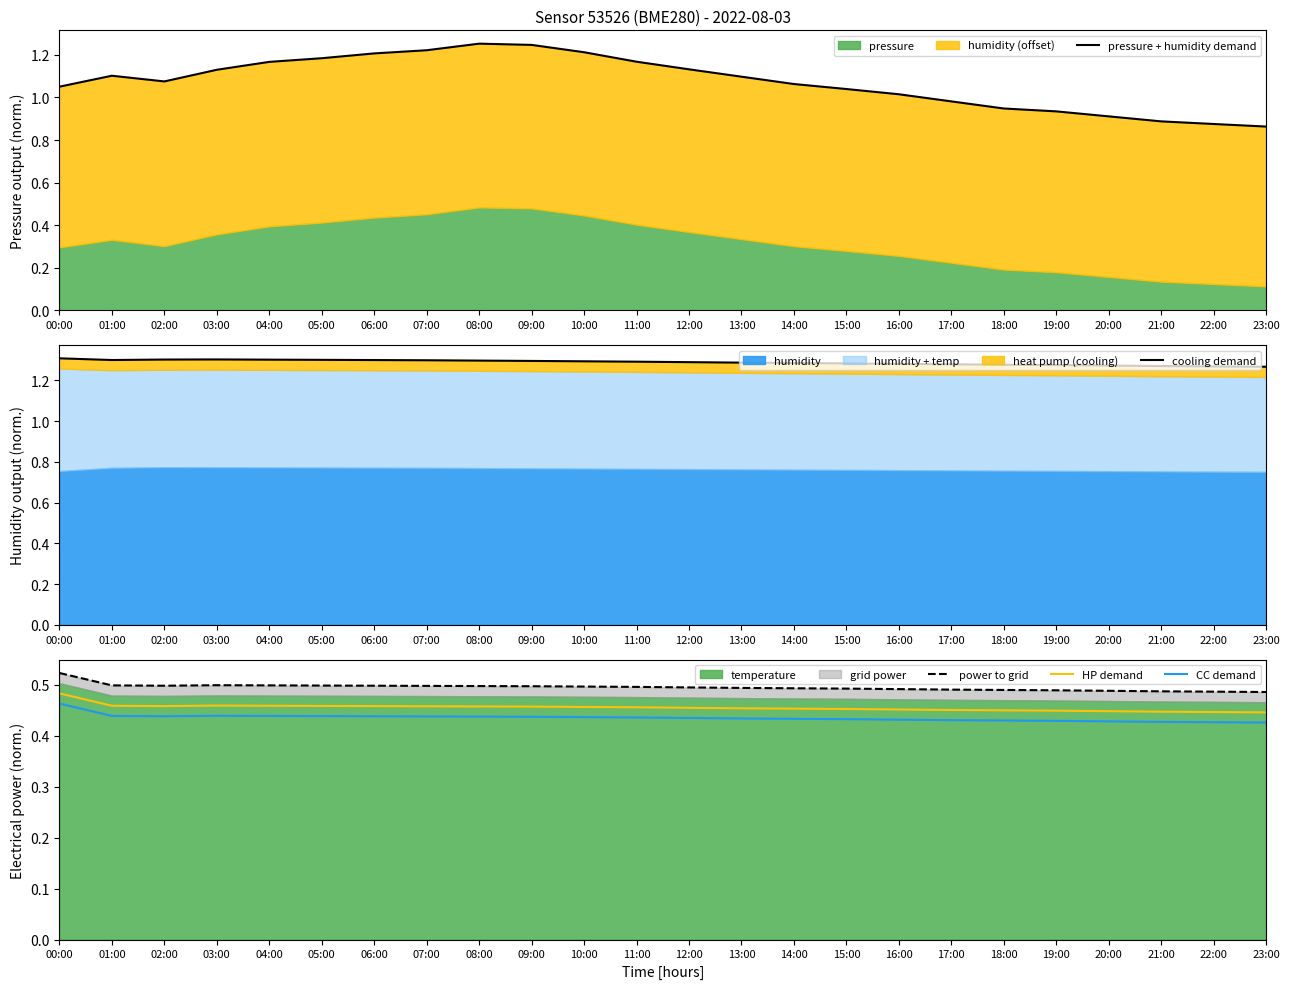

True or false: CC demand and pressure + humidity demand intersect in this chart.

False